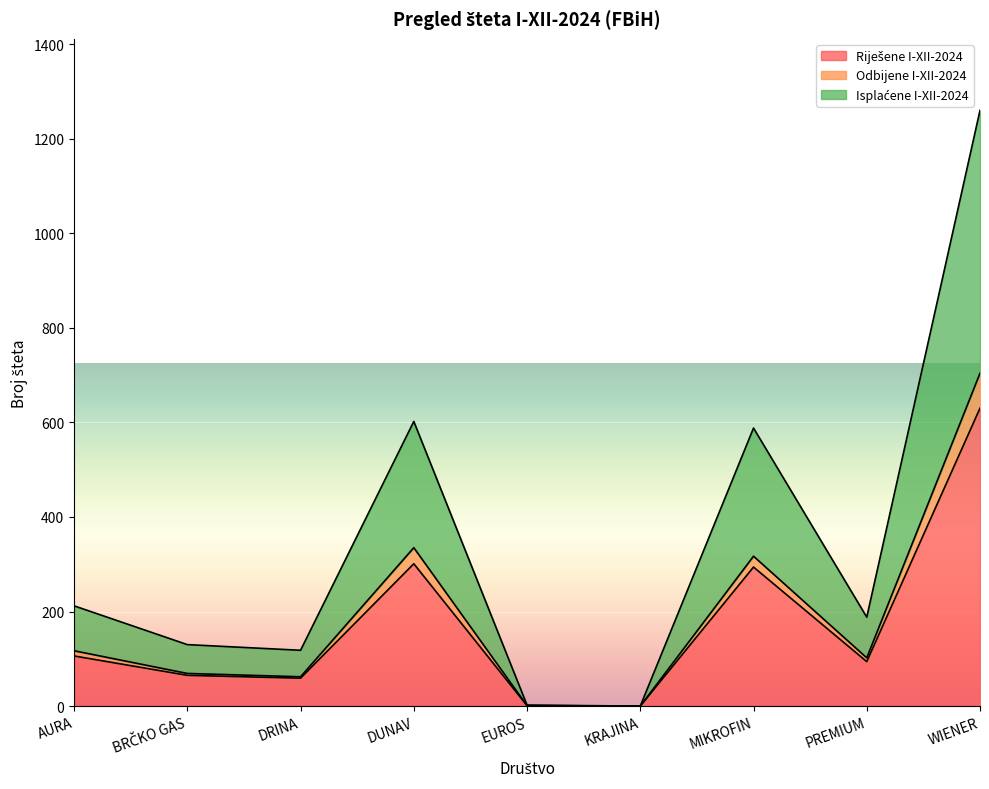

At which category is the sum across all series the highest?

WIENER